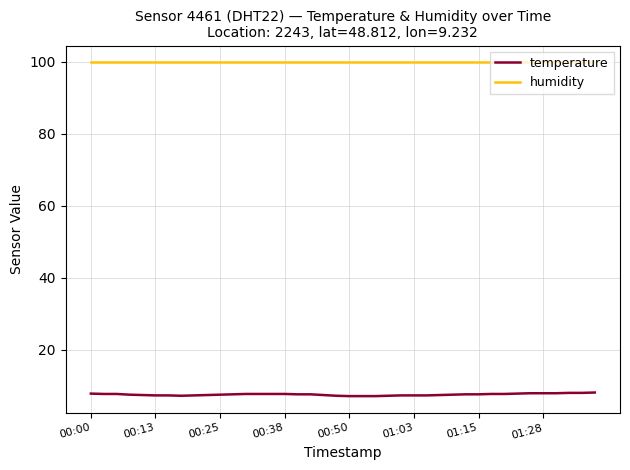

What are all the series names shown in the legend?

temperature, humidity